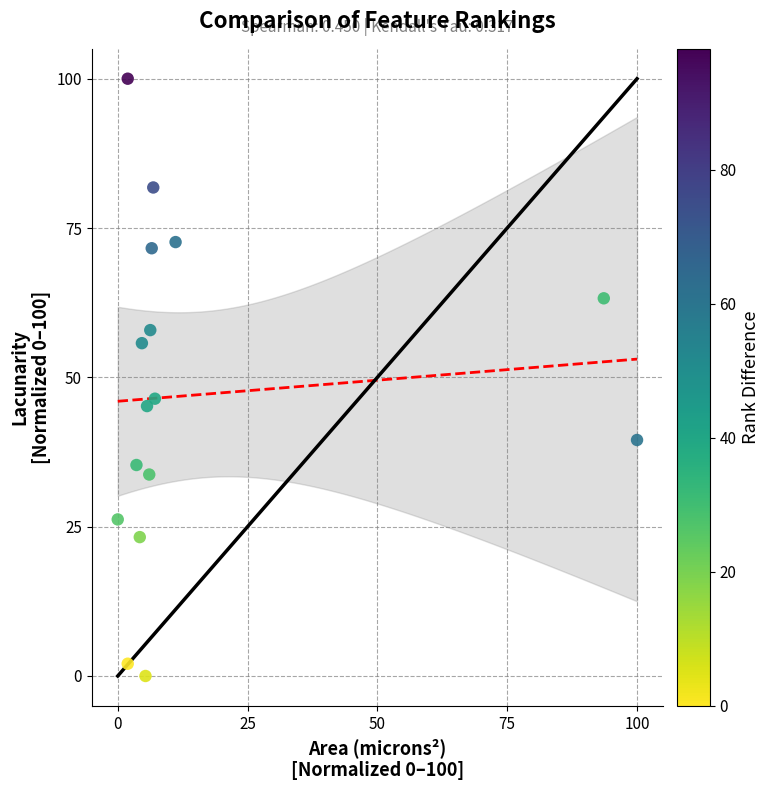

What is the range of Y values (max minus min)?

100.0